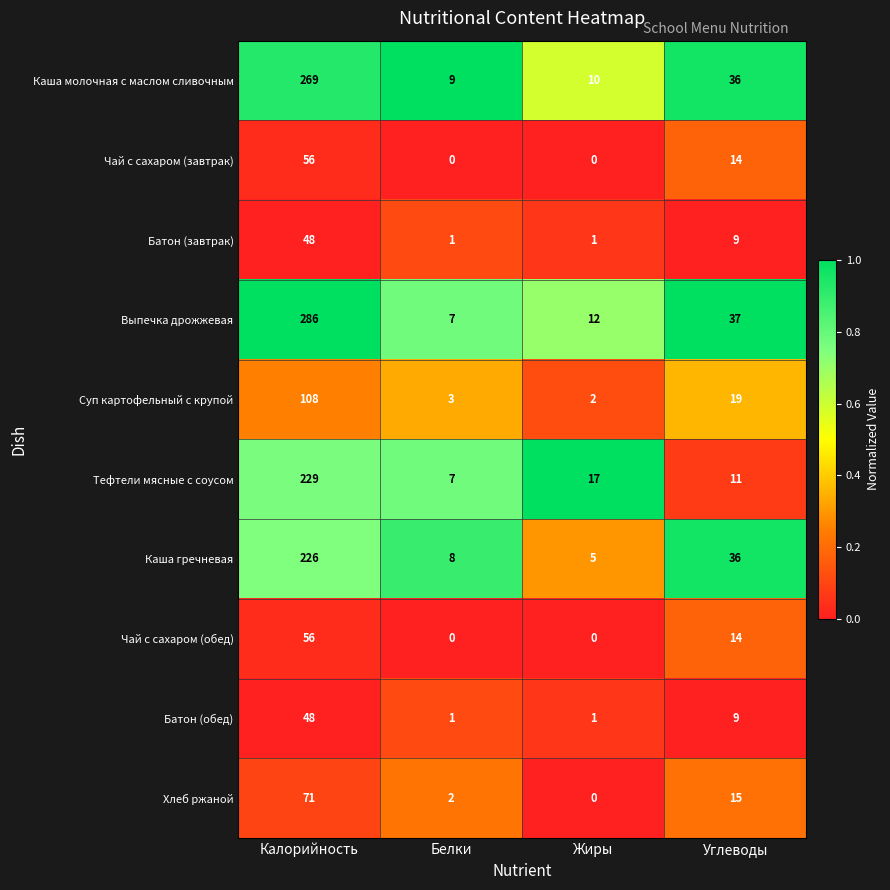

Between Калорийность and Углеводы, which series saw the biggest shift?

Выпечка дрожжевая